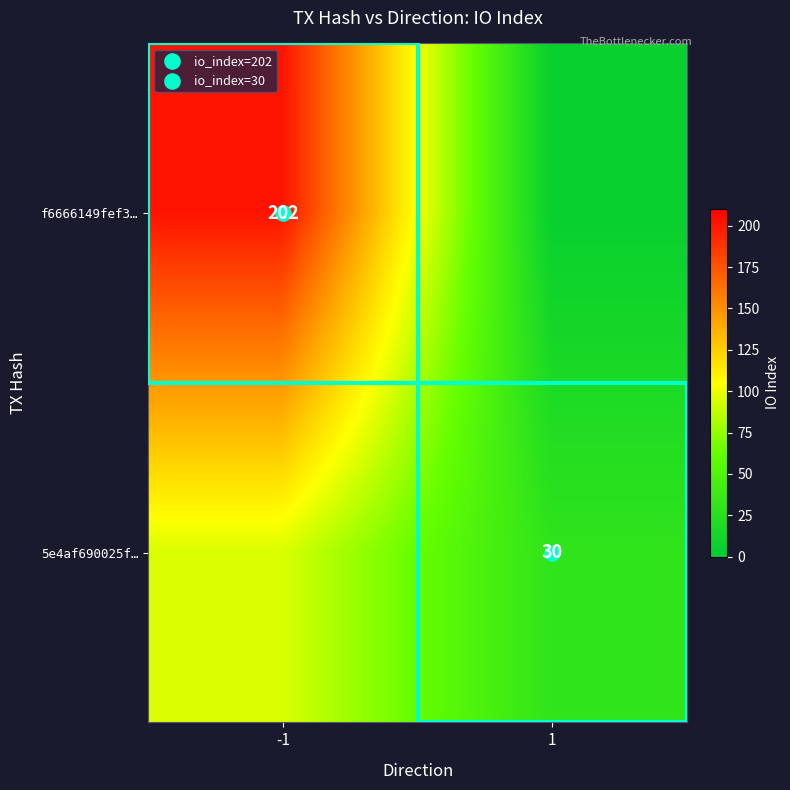

What is the sum of the 5e4af690025f… values at -1 and 1?

125